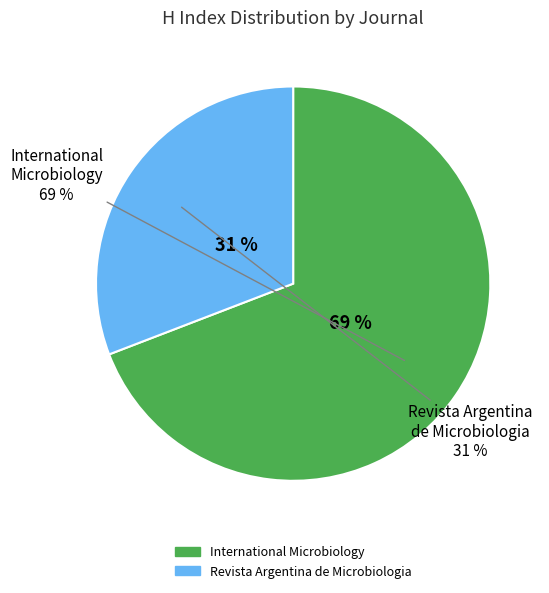

To the nearest percent, what is the combined percentage of International Microbiology and Revista Argentina de Microbiologia?

100%